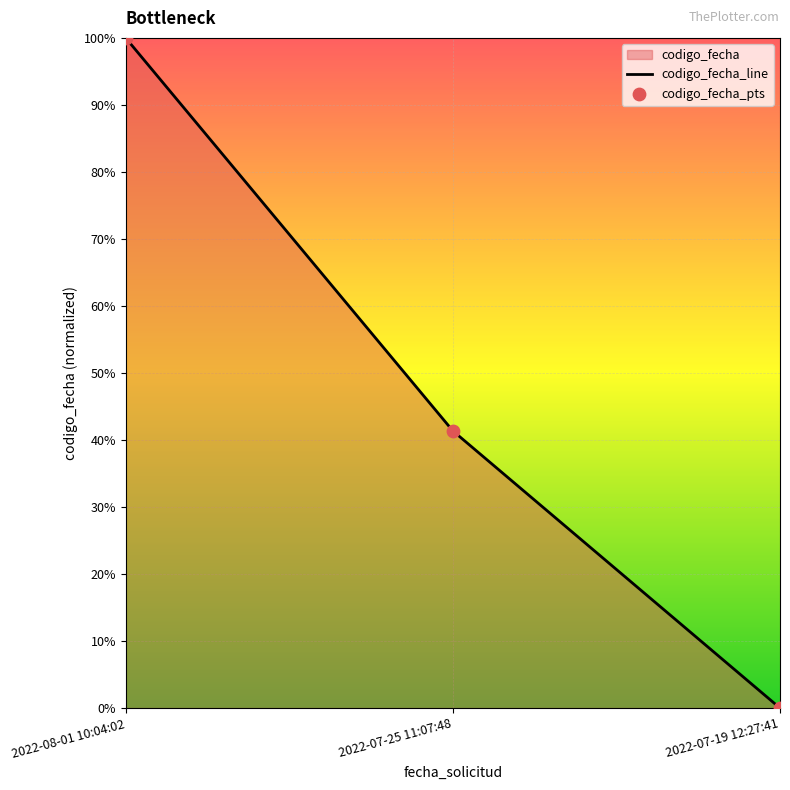

At which category is the sum across all series the highest?

2022-08-01 10:04:02